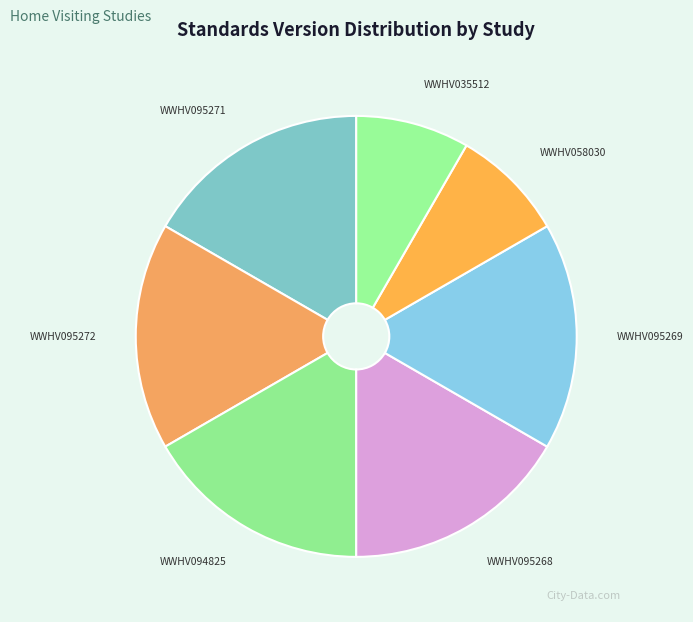

How many slices are in this pie chart?

7